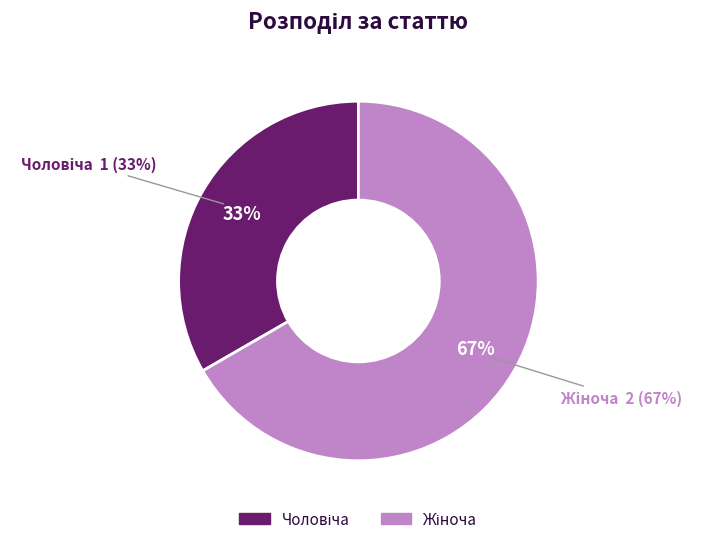

What percentage do Чоловіча and Жіноча together represent?

100.0%